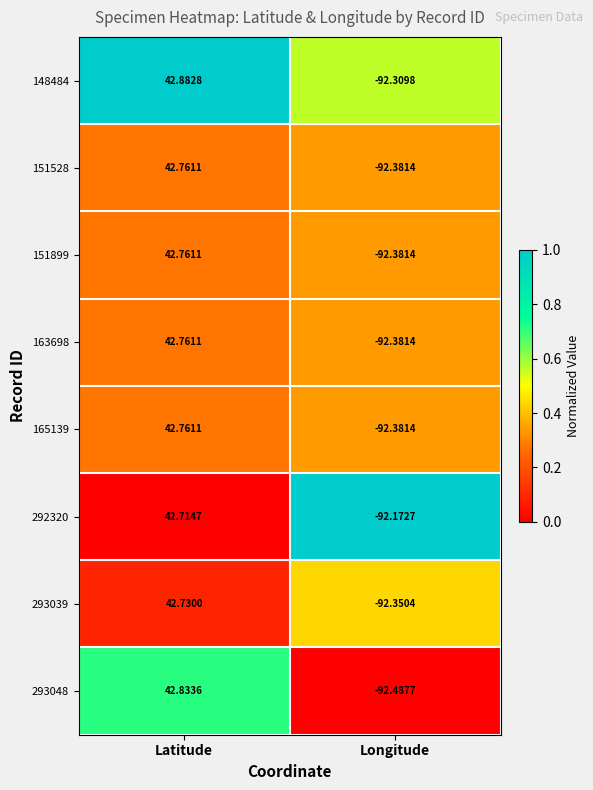

At which category is the sum across all series the highest?

Latitude